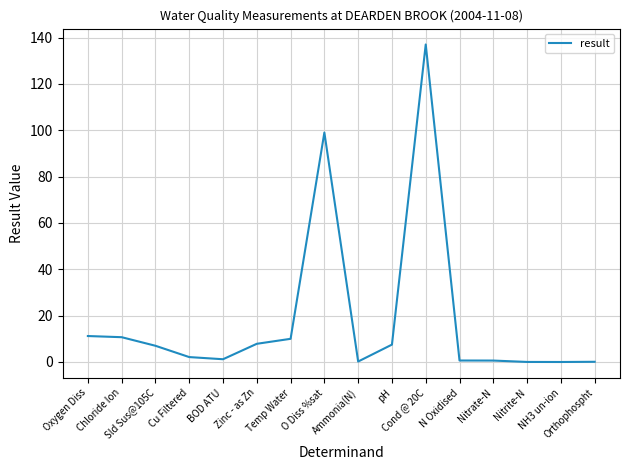

What is the greatest value displayed?

137.0